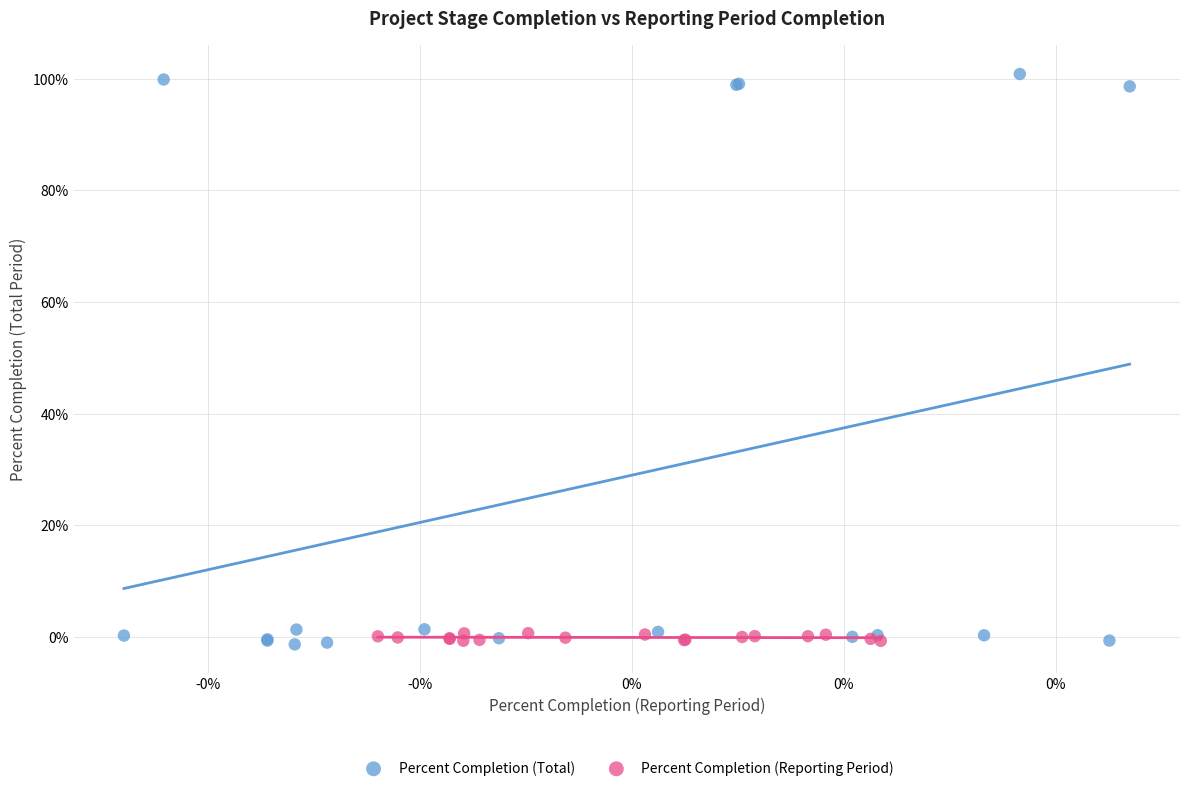

Which series has the widest spread of Y values?

Percent Completion (Total)